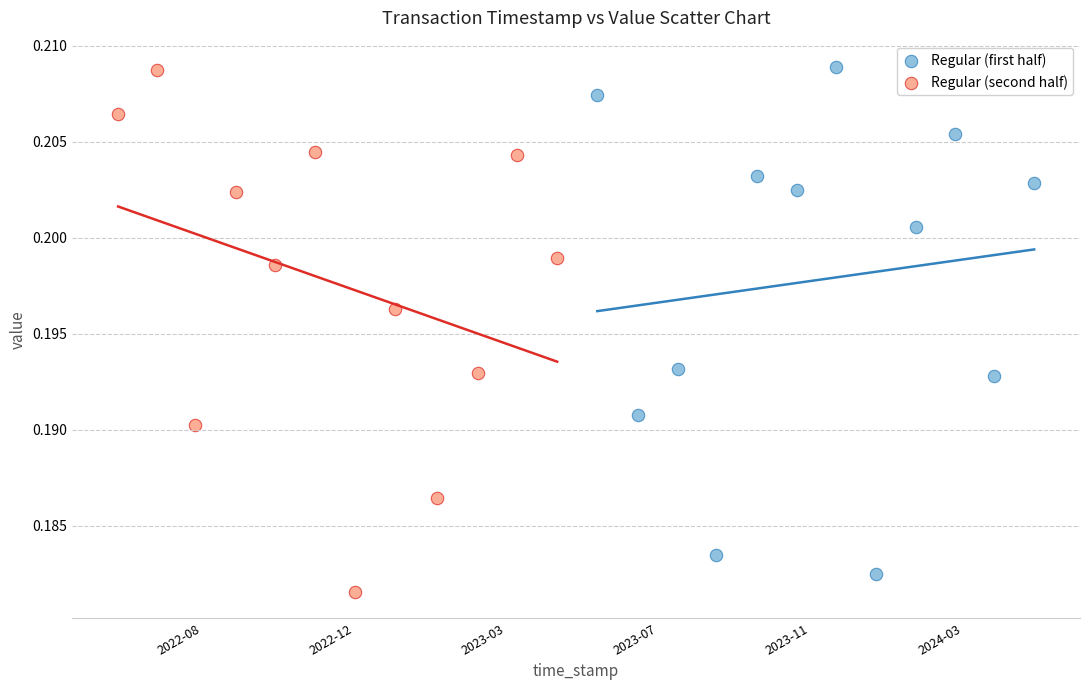

What are all the series names shown in the legend?

Regular (first half), Regular (second half)